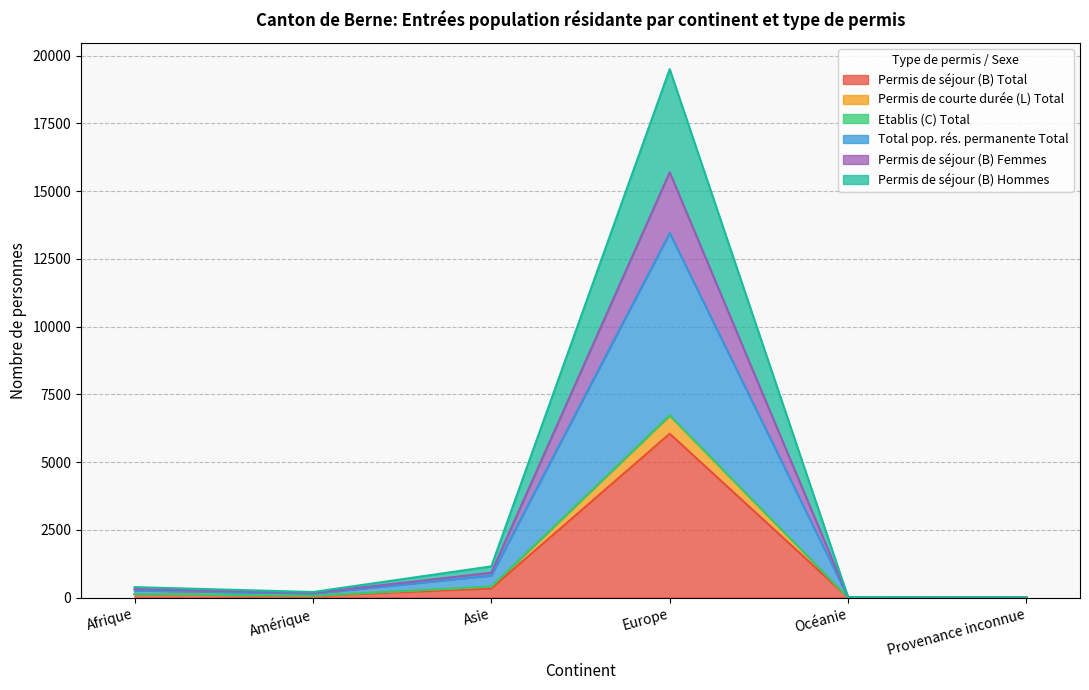

At which label does Total pop. rés. permanente Total reach its minimum?

Provenance inconnue